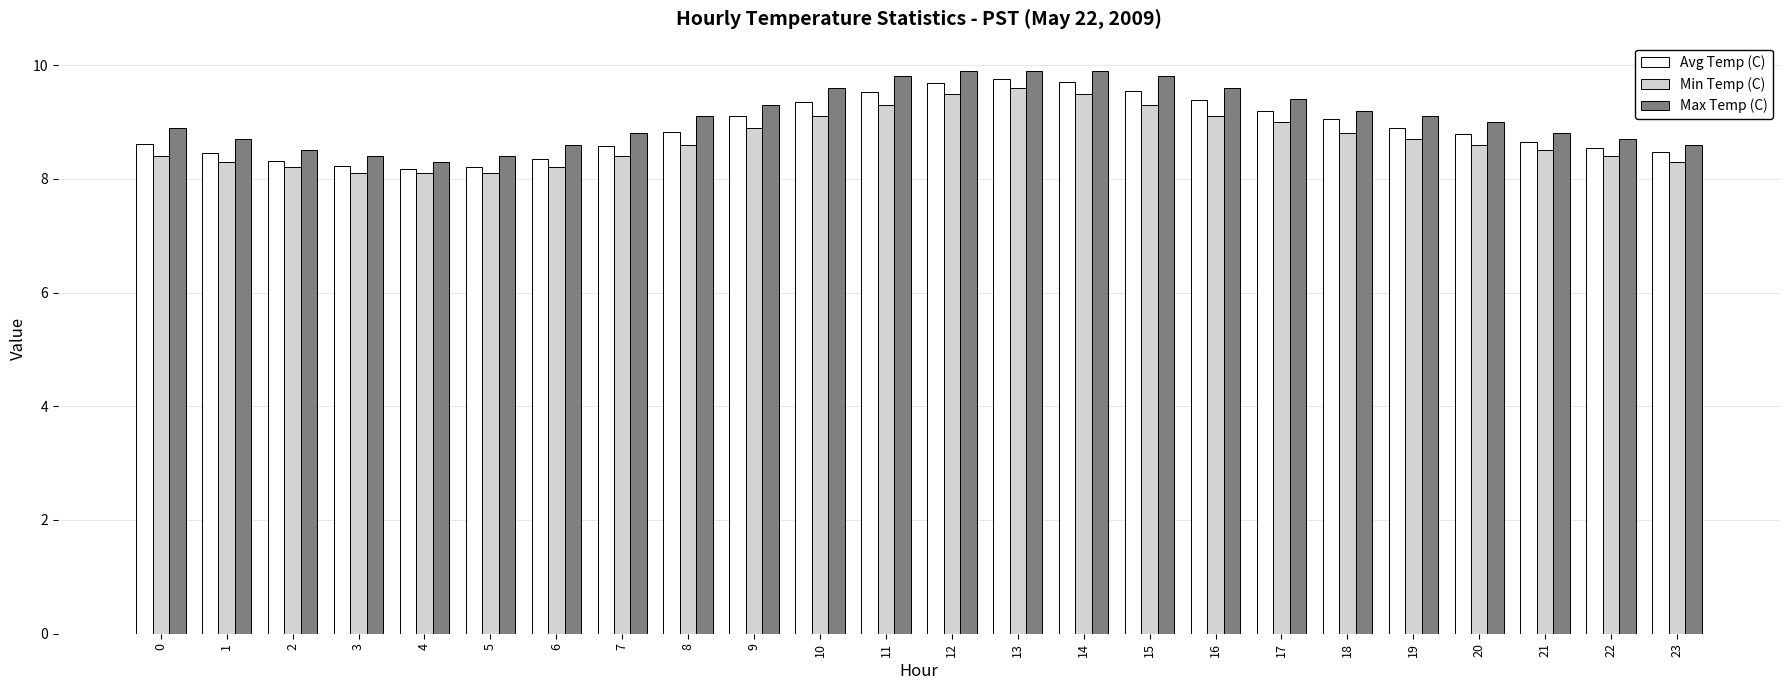

What is the maximum value for Max Temp (C)?

9.9